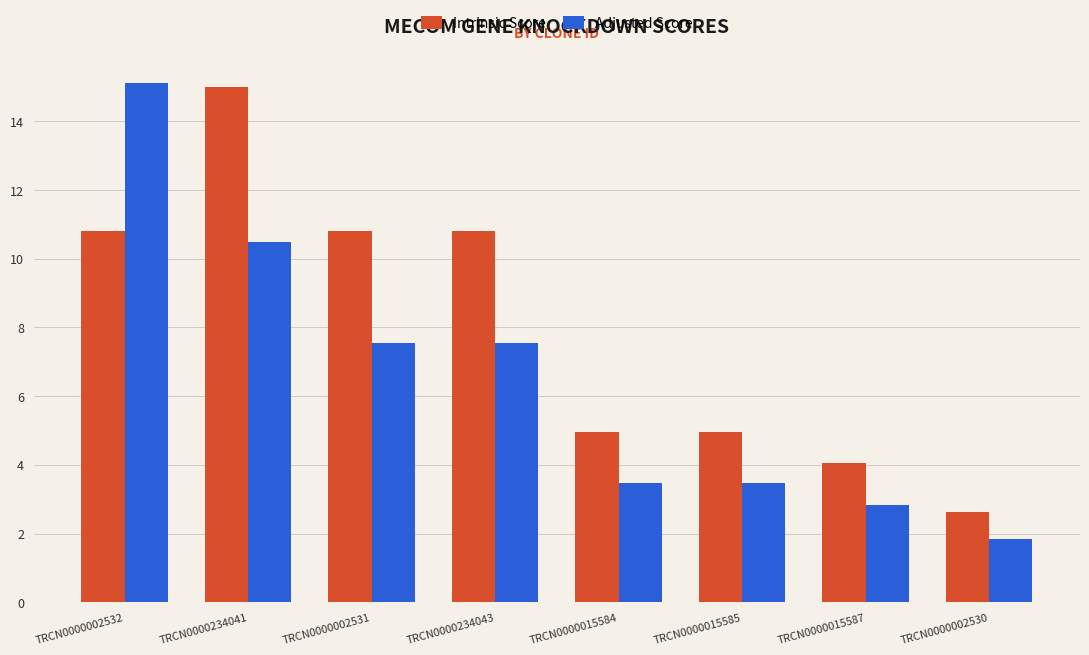

Which series has the largest total across all categories?

Intrinsic Score